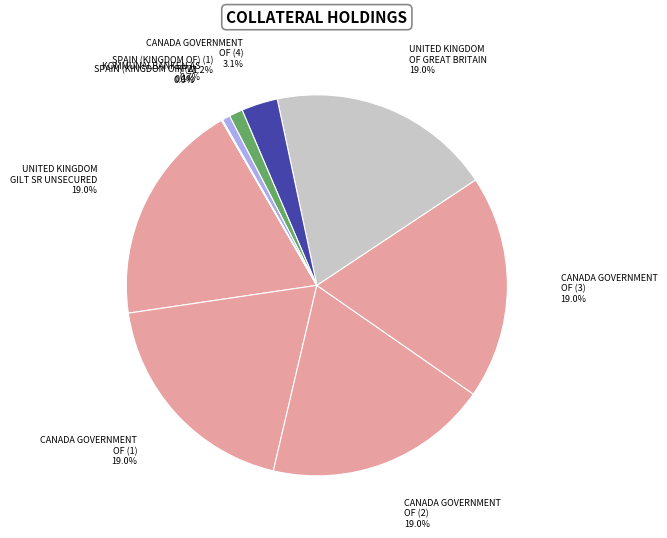

Is there a majority slice in this chart?

No